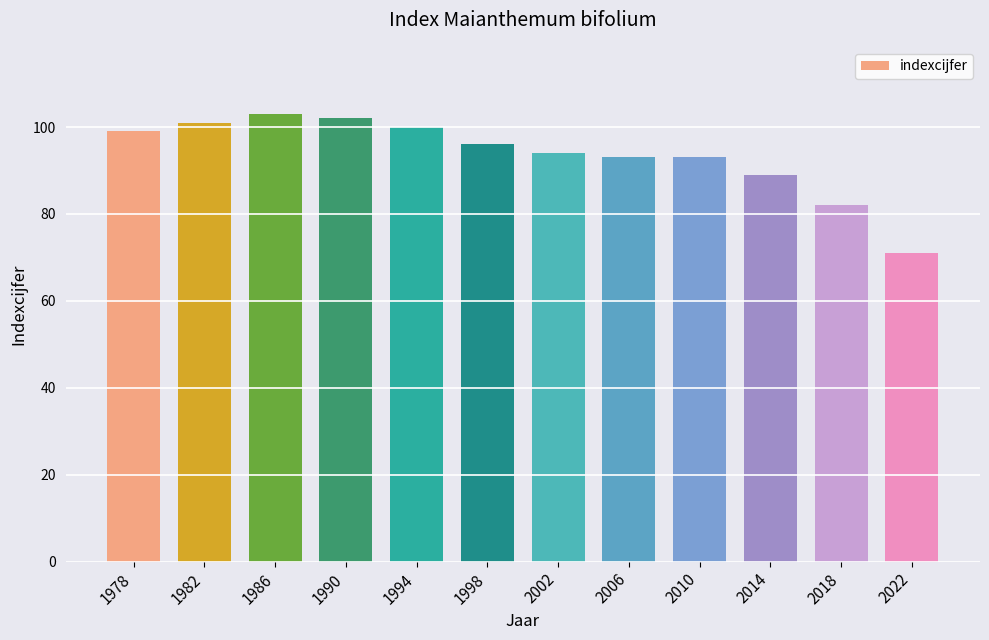

Is it true that the value at 1986 is 154?

False